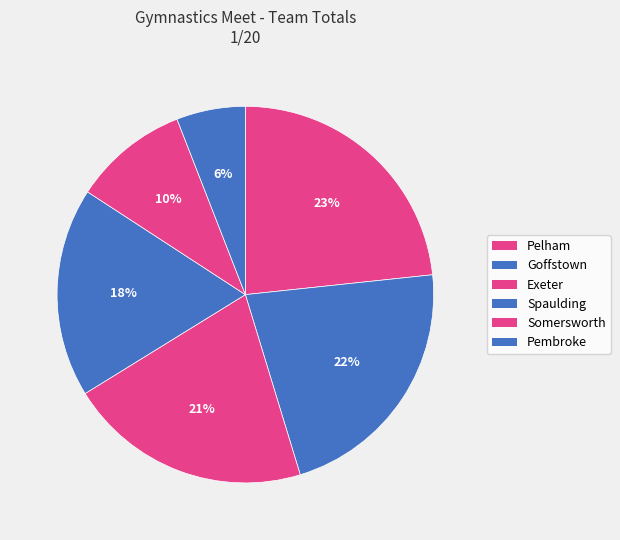

What percentage is the Somersworth slice, to the nearest percent?

10%